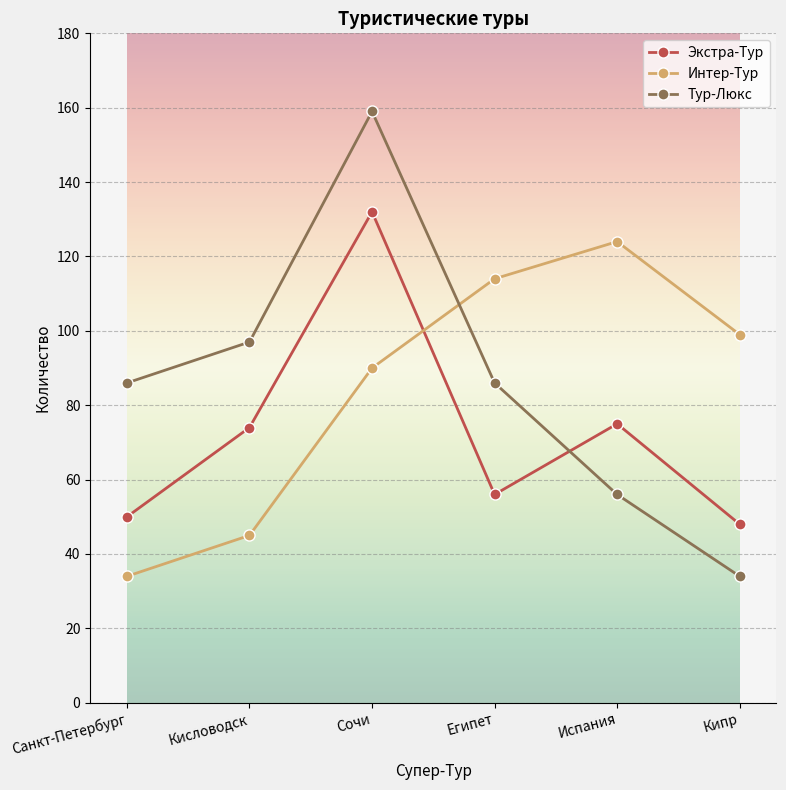

The value of Экстра-Тур at Кисловодск is 74. True or false?

True